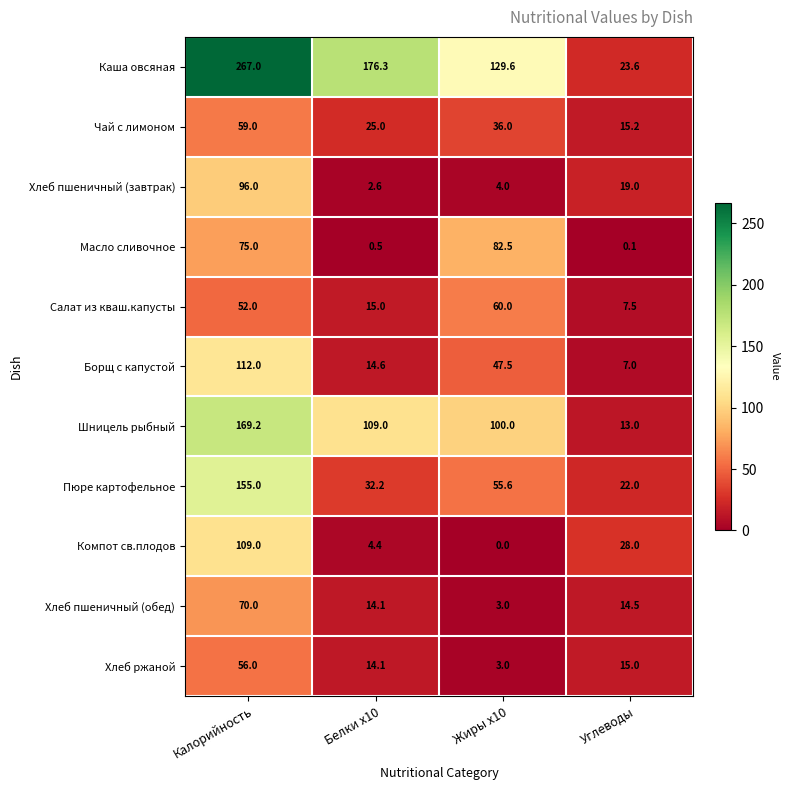

What is the difference between the second highest and second lowest values in the Борщ с капустой series?

32.9